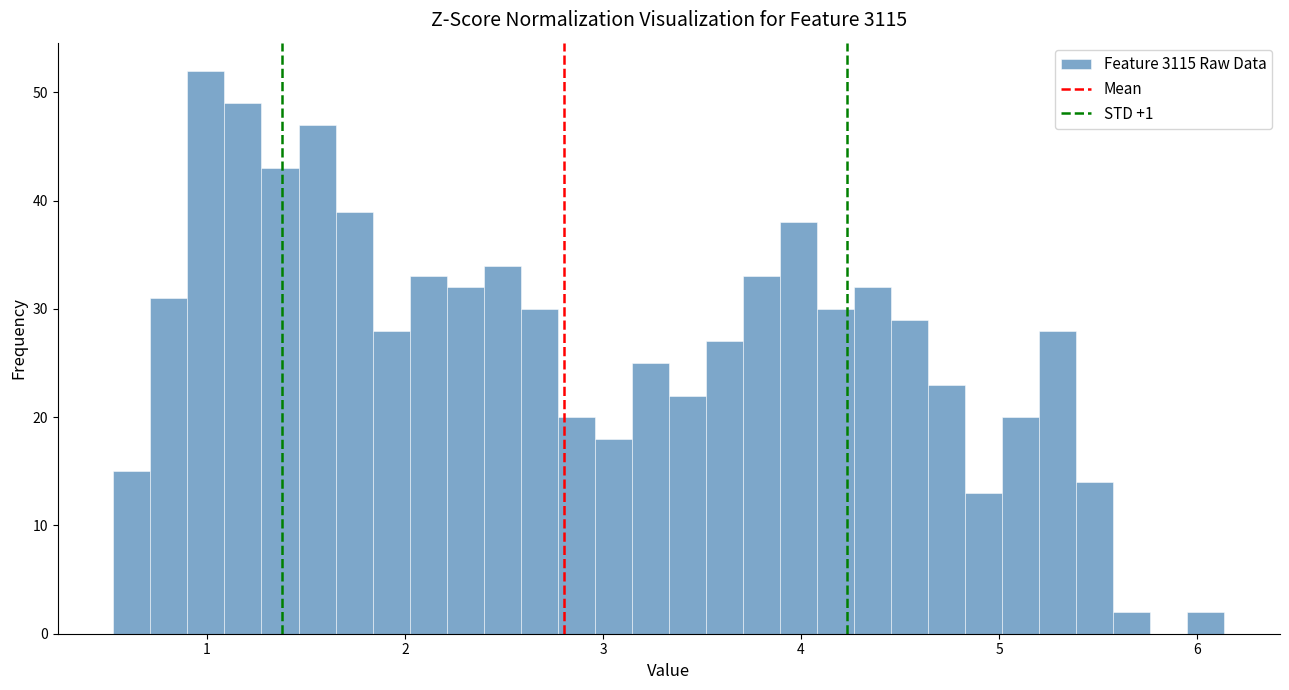

Read against the x-axis, roughly where is the centre of the tallest bar?

1.0